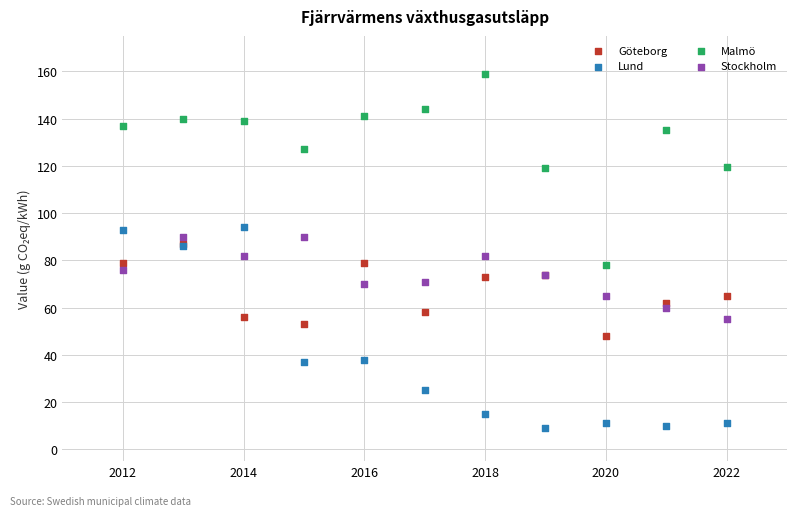

Which series reaches the minimum Y coordinate?

Lund